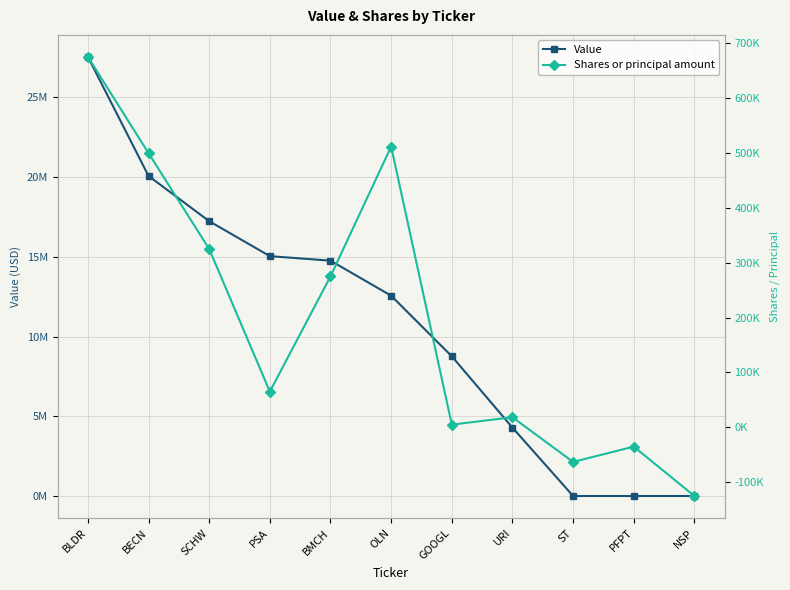

What is the difference between the maximum and minimum values in the Shares or principal amount series?

800000